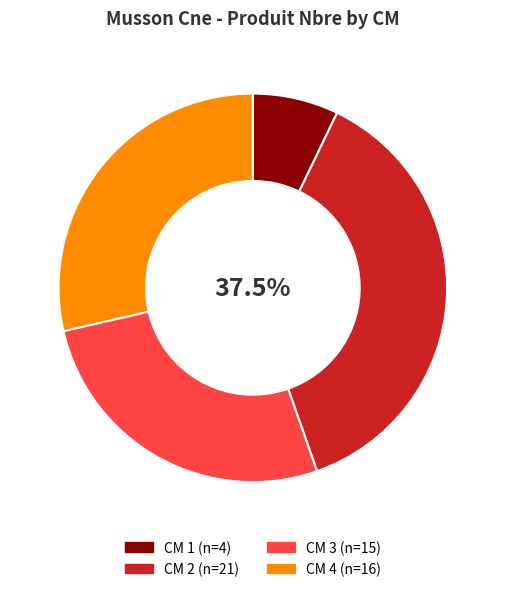

Is there a majority slice in this chart?

No